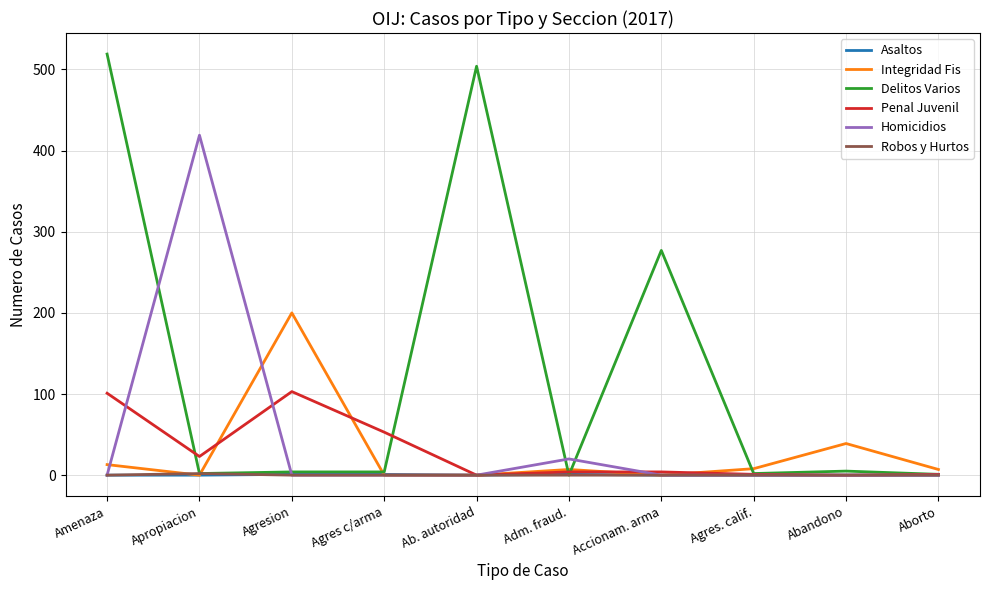

Which series has the largest total across all categories?

Delitos Varios